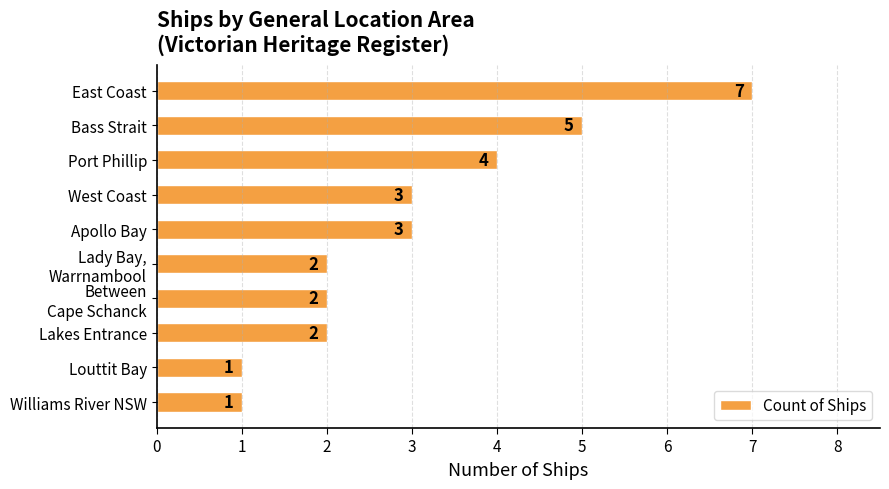

The value at West Coast is 4. True or false?

False